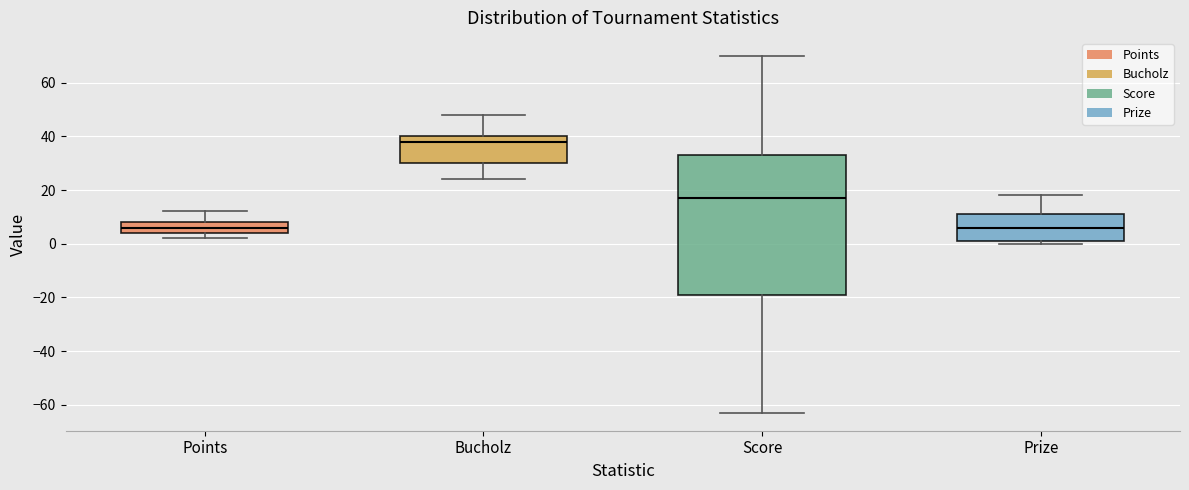

Reading left to right, transcribe this box plot: for each box, give where its median line is, the range the box spans, and where its two whiskers end, as read against the y-axis. The values are not printed on the chart, so give them approximately, as read against the axis.

Points: median 6, box 4 to 8, whiskers 2 to 12
Bucholz: median 38, box 30 to 40, whiskers 24 to 48
Score: median 18, box -18 to 34, whiskers -62 to 70
Prize: median 6, box 2 to 12, whiskers 0 to 18